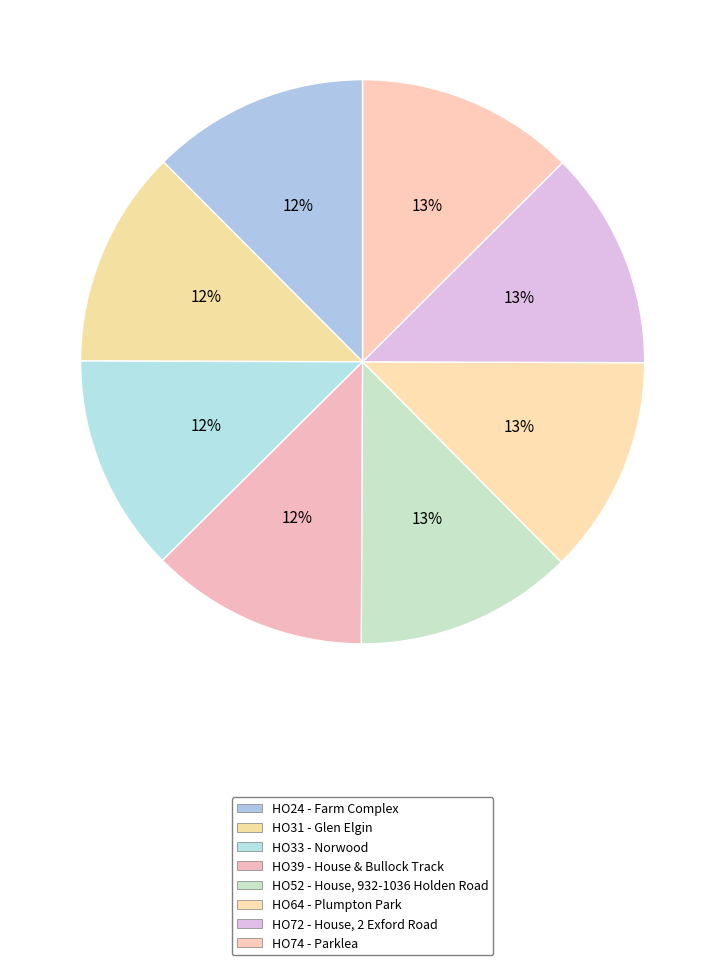

What is the ratio of the value at HO72 - House, 2 Exford Road to the value at HO39 - House & Bullock Track?

1.0